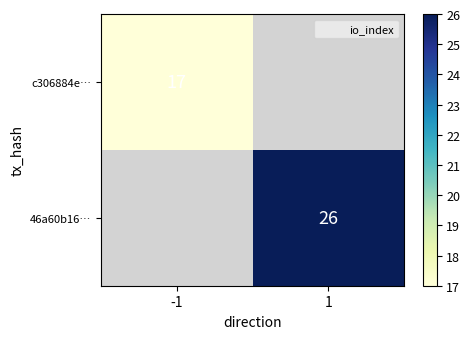

What is the greatest value displayed?

26.0